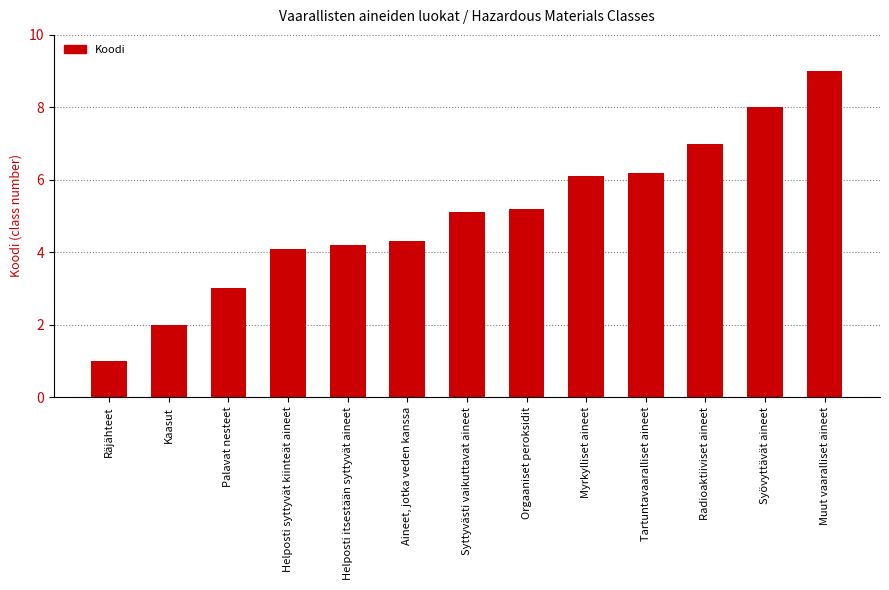

Does the chart contain stacked bars?

No